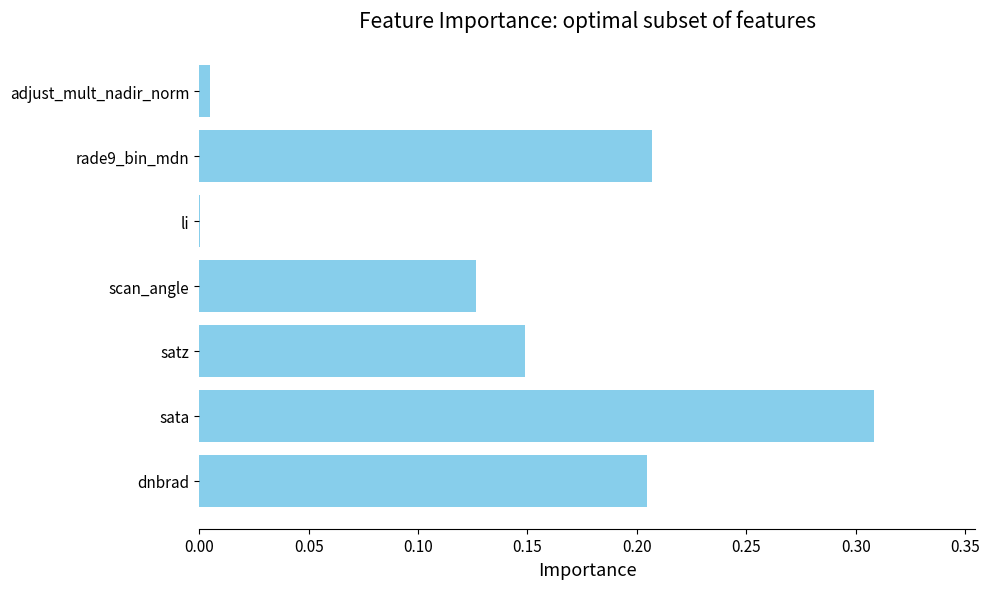

Count the number of categories in the chart.

7